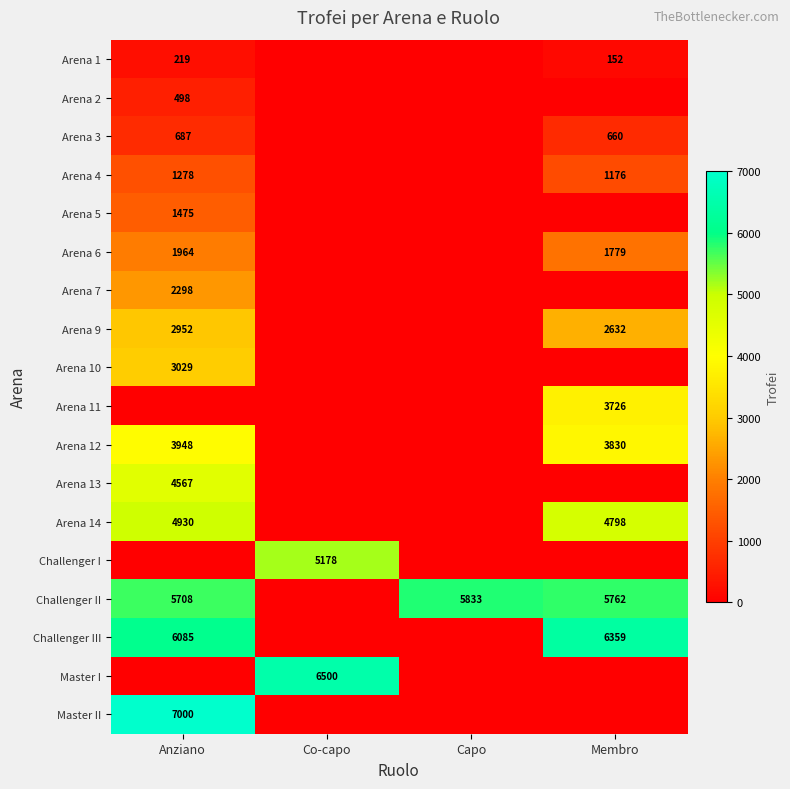

Is it true that Arena 14 equals 6588 at Membro?

False